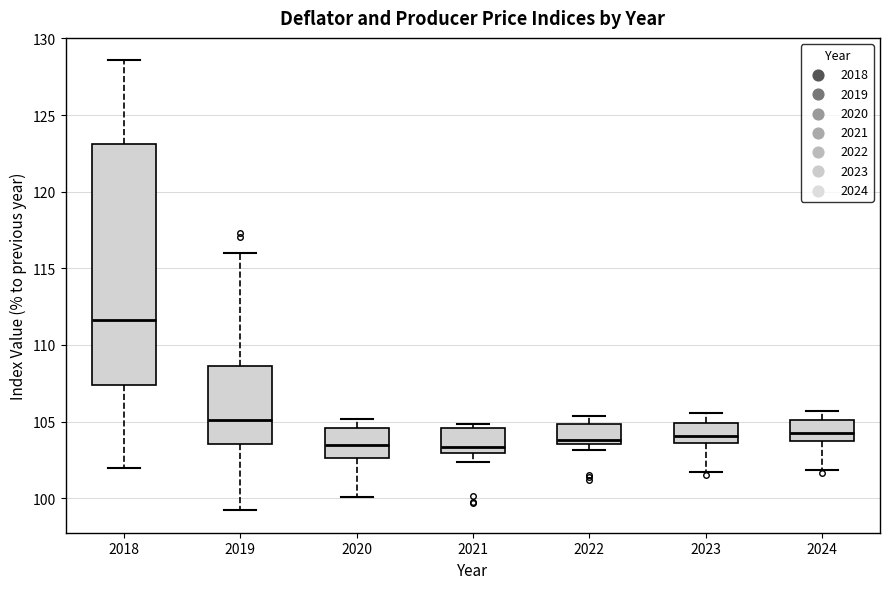

Comparing the boxes themselves (not the whiskers), which one is the tallest?

2018